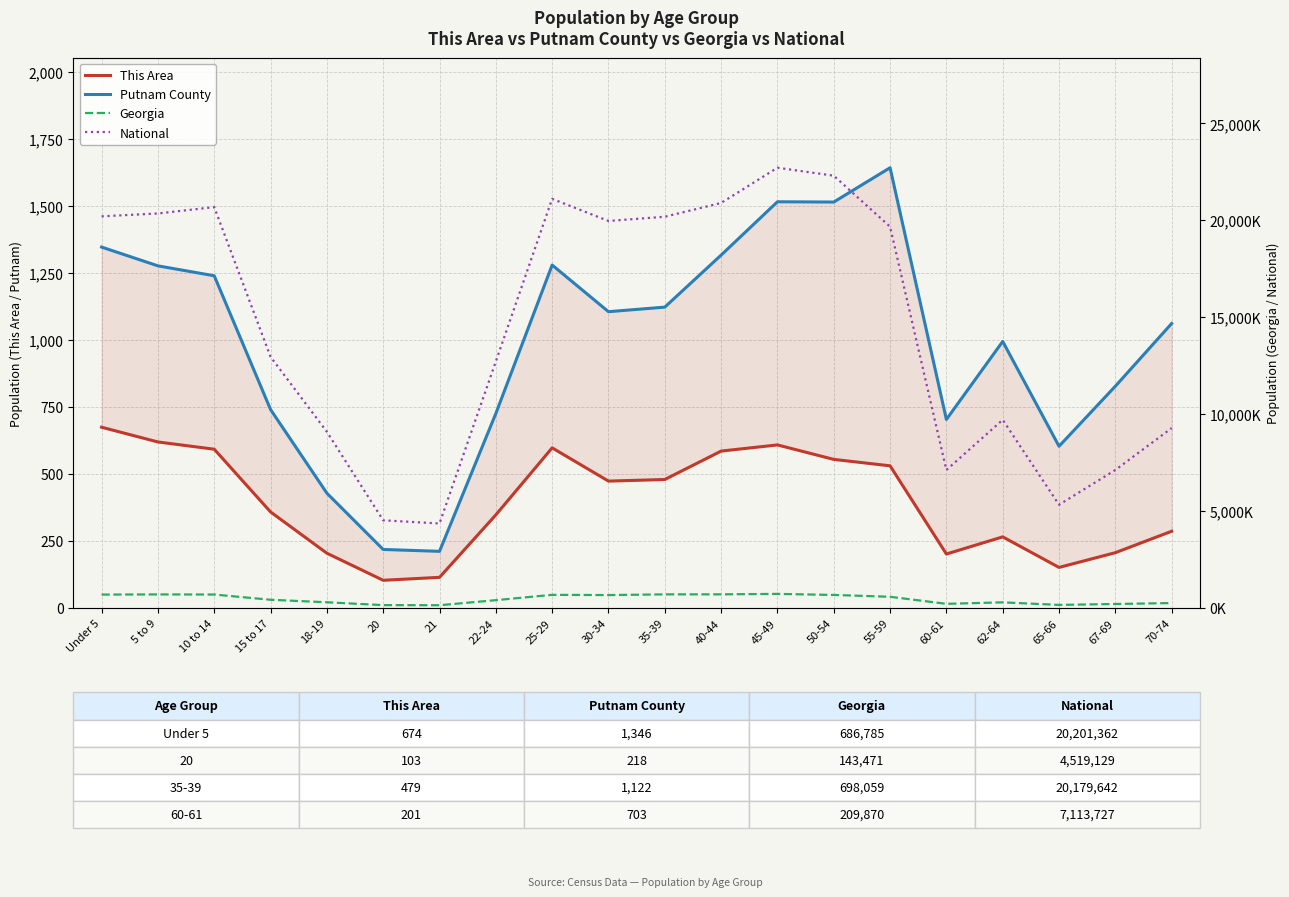

Reading right to left, list all the values displayed in this chart.

This Area: 70-74=286	67-69=206	65-66=151	62-64=265	60-61=201	55-59=530	50-54=554	45-49=608	40-44=585	35-39=479	30-34=473	25-29=597	22-24=347	21=114	20=103	18-19=204	15 to 17=358	10 to 14=592	5 to 9=619	Under 5=674
Putnam County: 70-74=1061	67-69=827	65-66=603	62-64=994	60-61=703	55-59=1642	50-54=1514	45-49=1515	40-44=1316	35-39=1122	30-34=1105	25-29=1279	22-24=725	21=211	20=218	18-19=428	15 to 17=740	10 to 14=1239	5 to 9=1276	Under 5=1346
Georgia: 70-74=250422	67-69=201362	65-66=154645	62-64=286136	60-61=209870	55-59=573551	50-54=668591	45-49=722661	40-44=699481	35-39=698059	30-34=661625	25-29=673935	22-24=399358	21=137251	20=143471	18-19=290077	15 to 17=419922	10 to 14=689684	5 to 9=695161	Under 5=686785
National: 70-74=9278166	67-69=7115361	65-66=5319902	62-64=9704197	60-61=7113727	55-59=19664805	50-54=22298125	45-49=22708591	40-44=20890964	35-39=20179642	30-34=19962099	25-29=21101849	22-24=12712576	21=4354294	20=4519129	18-19=9086089	15 to 17=12954254	10 to 14=20677194	5 to 9=20348657	Under 5=20201362